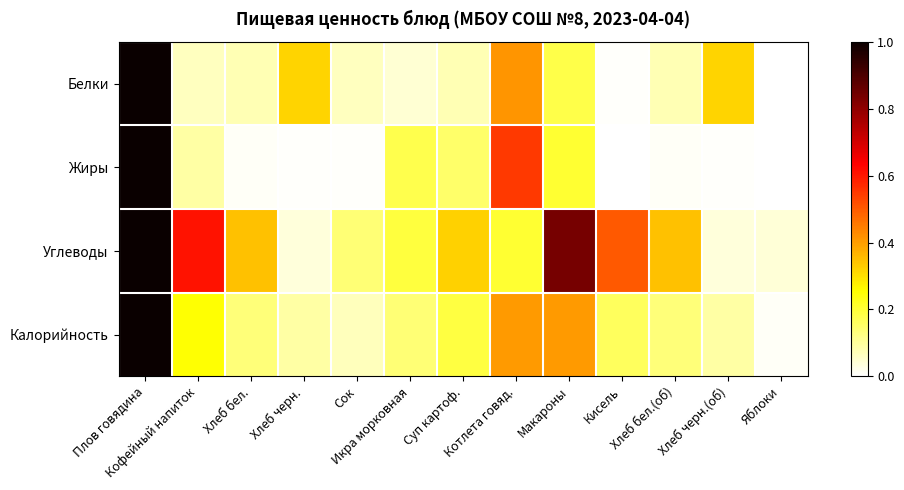

List the series in order of their overall mean, highest first.

Углеводы, Калорийность, Белки, Жиры